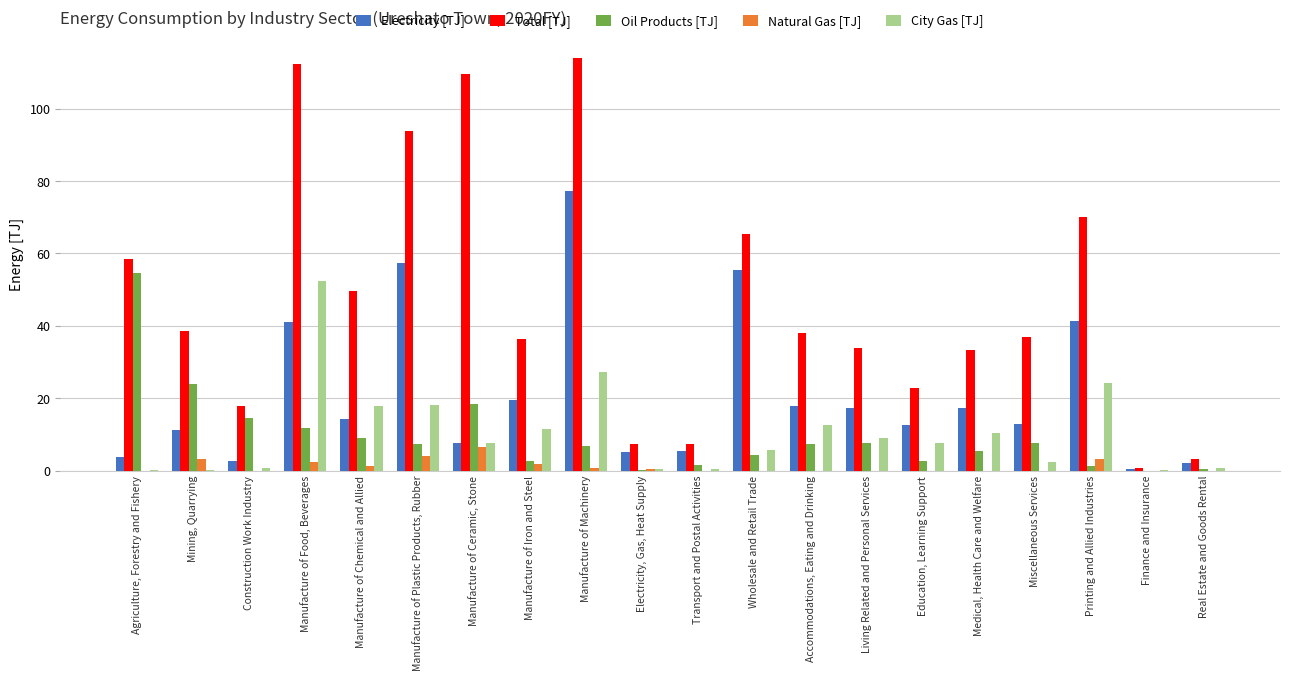

The City Gas [TJ] series shows 52.4 at Manufacture of Food, Beverages. True or false?

True